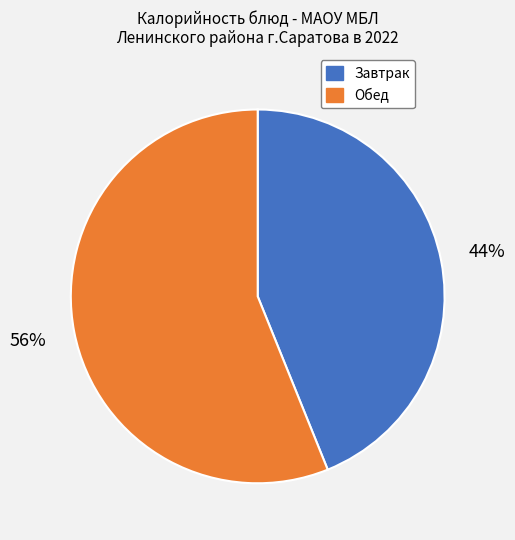

What is the majority slice?

Обед